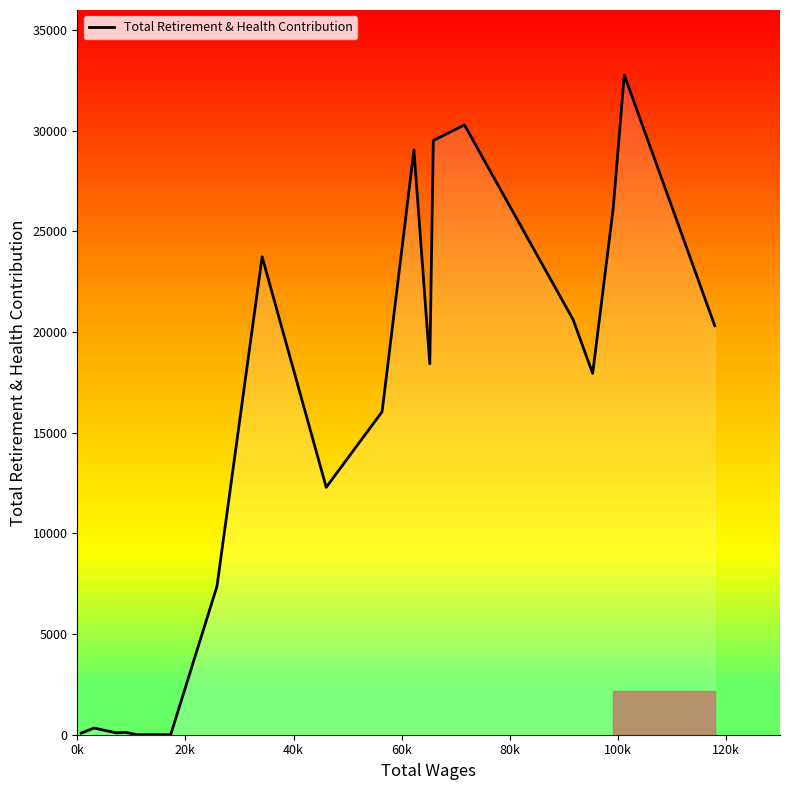

What is the greatest value displayed?

32775